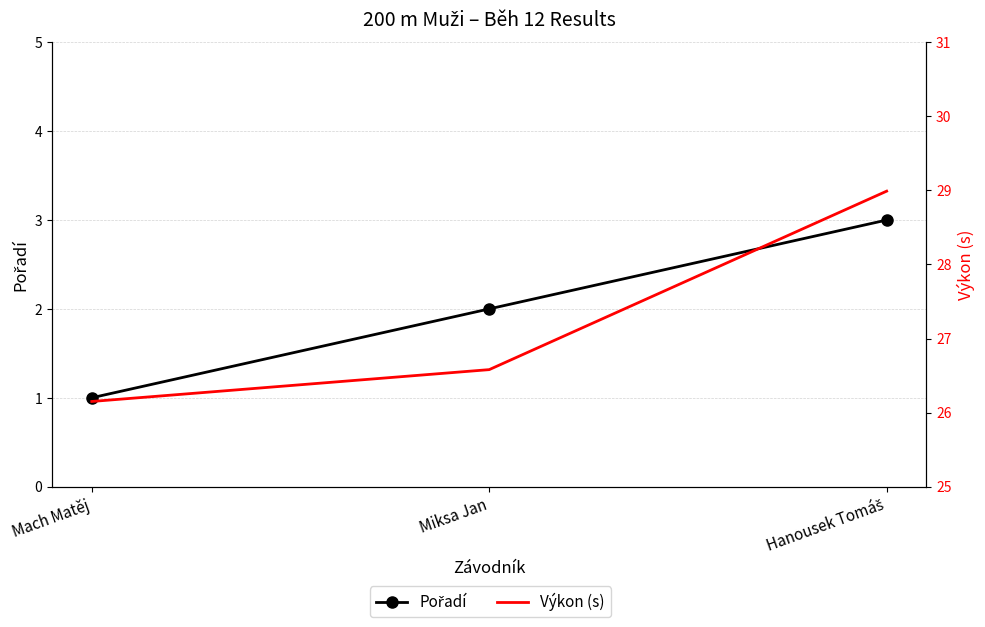

The Pořadí series shows 3.0 at Hanousek Tomáš. True or false?

True